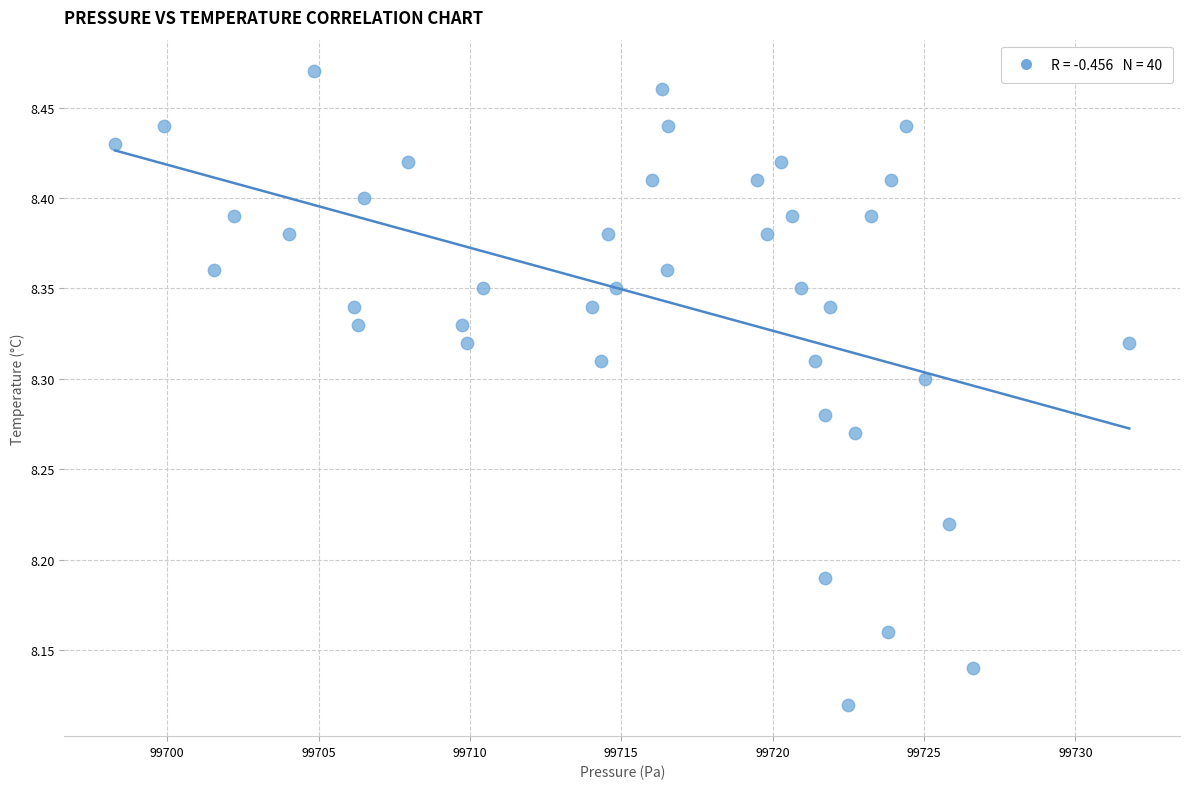

What is the range of X values (max minus min)?

33.5